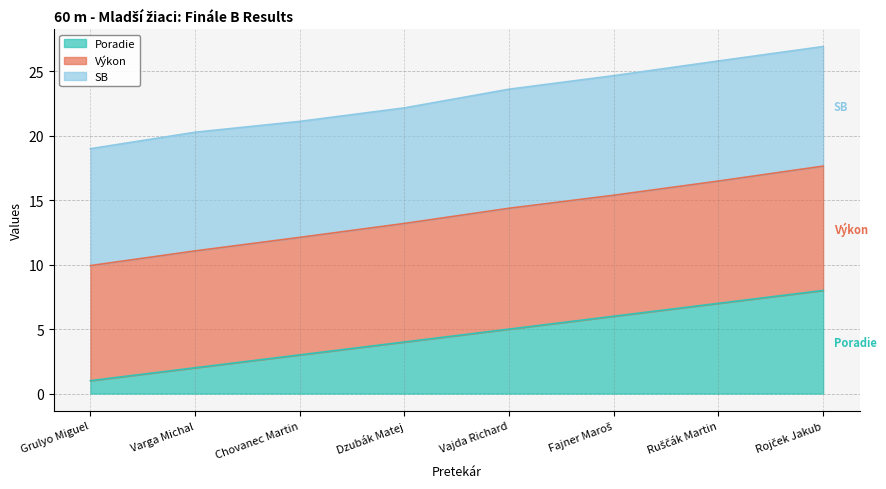

True or false: Poradie has a value of 2.0 at Varga Michal.

True